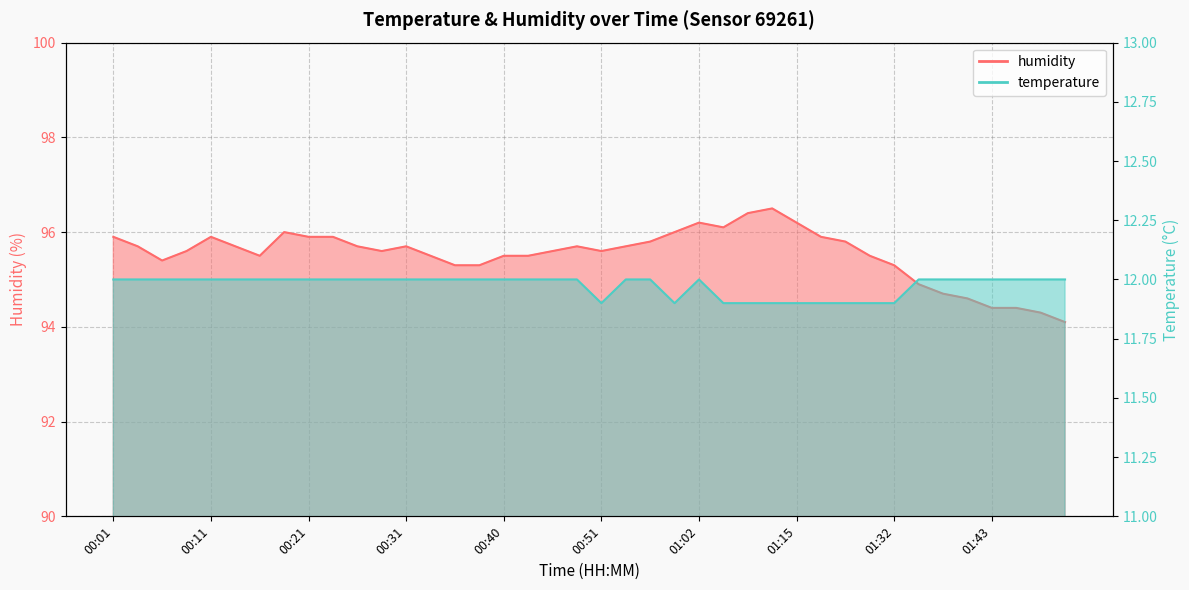

Reading left to right, extract all data points from this chart.

humidity: 95.9	95.7	95.4	95.6	95.9	95.7	95.5	96.0	95.9	95.9	95.7	95.6	95.7	95.5	95.3	95.3	95.5	95.5	95.6	95.7	95.6	95.7	95.8	96.0	96.2	96.1	96.4	96.5	96.2	95.9	95.8	95.5	95.3	94.9	94.7	94.6	94.4	94.4	94.3	94.1
temperature: 12.0	12.0	12.0	12.0	12.0	12.0	12.0	12.0	12.0	12.0	12.0	12.0	12.0	12.0	12.0	12.0	12.0	12.0	12.0	12.0	11.9	12.0	12.0	11.9	12.0	11.9	11.9	11.9	11.9	11.9	11.9	11.9	11.9	12.0	12.0	12.0	12.0	12.0	12.0	12.0